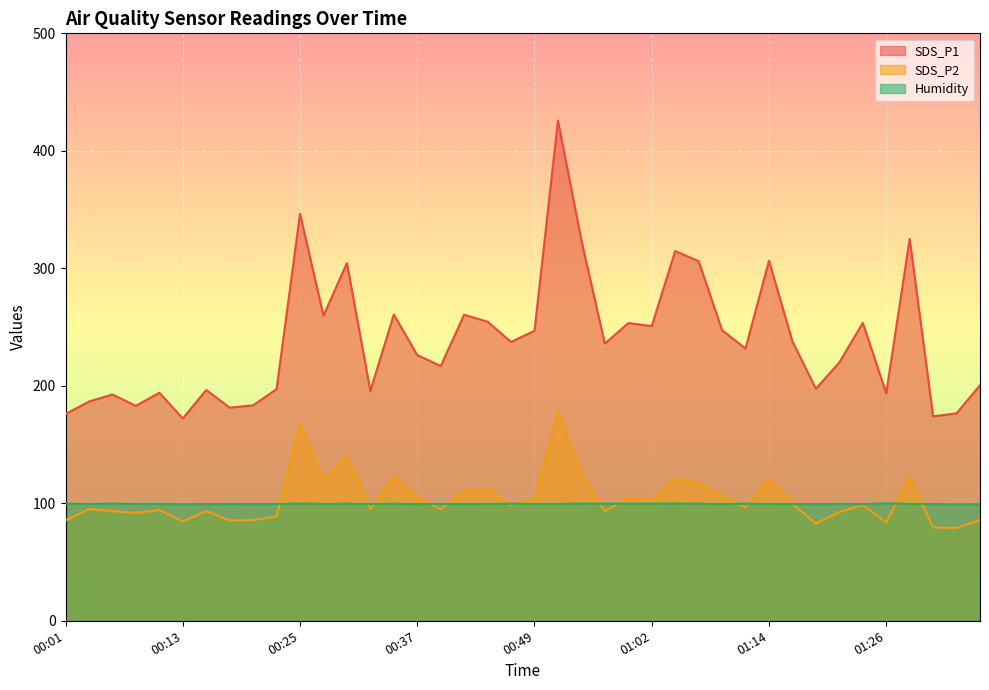

What is the minimum value for SDS_P2?

79.0